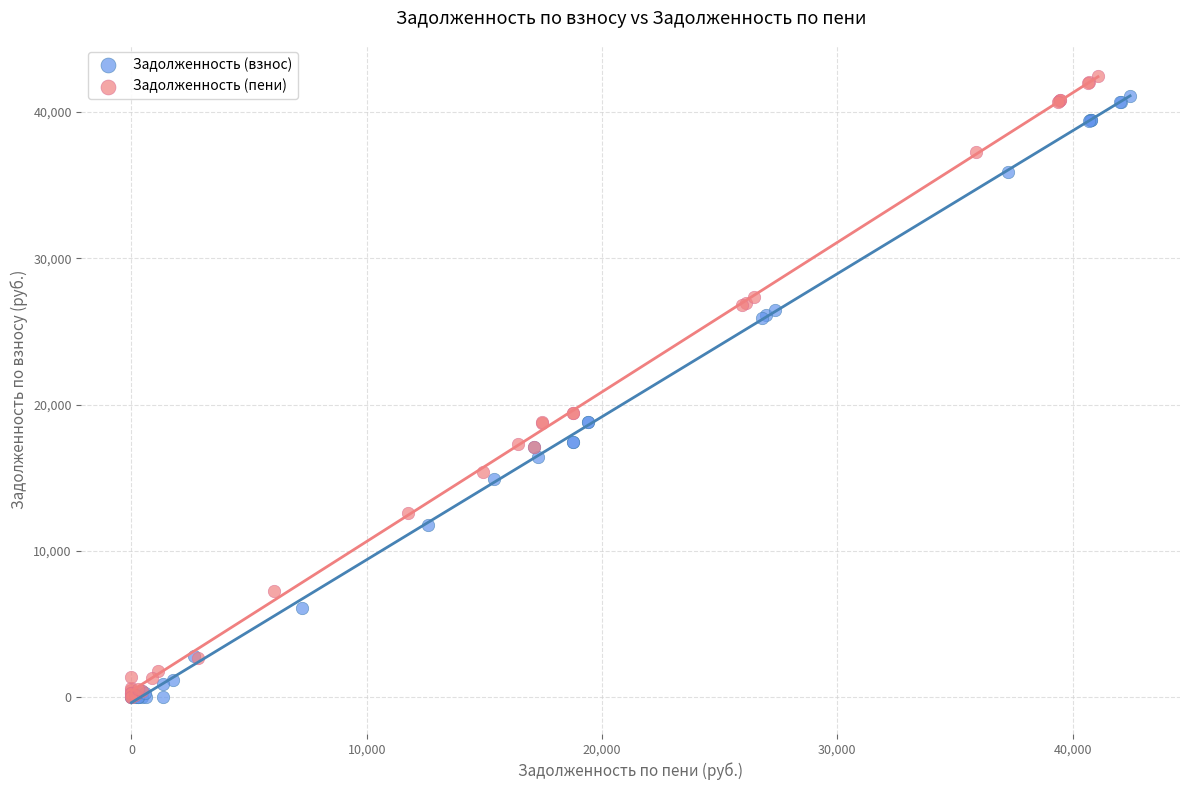

Which series has the largest Y range (max minus min)?

Задолженность (пени)